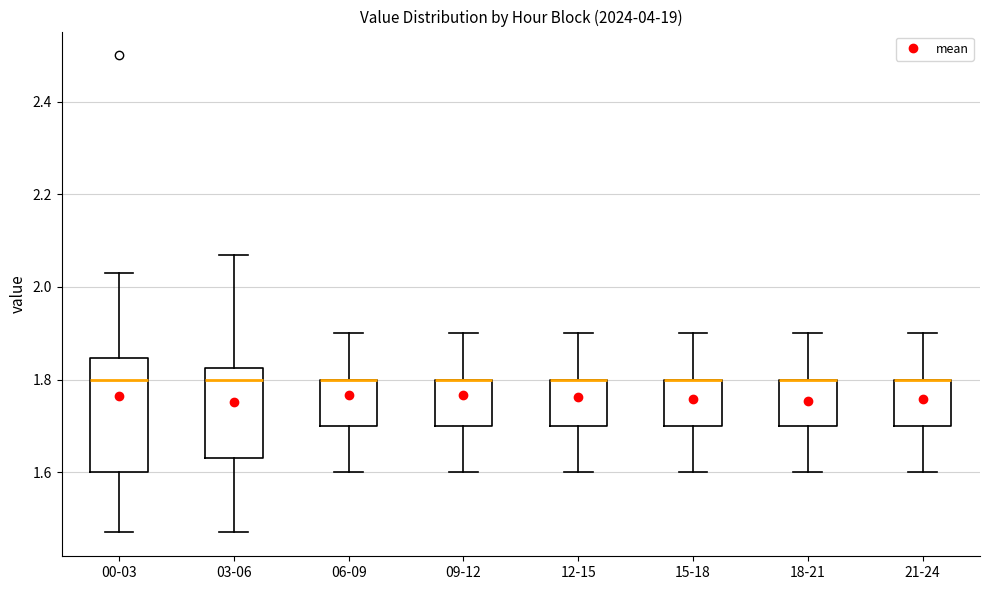

Reading left to right, read every box against the y-axis: the position of its median line, the range the box covers, and the ends of its whiskers. The values are not printed on the chart, so give them approximately, as read against the axis.

00-03: median 1.80, box 1.60 to 1.84, whiskers 1.48 to 2.04
03-06: median 1.80, box 1.64 to 1.82, whiskers 1.48 to 2.08
06-09: median 1.80 (drawn on the box's upper edge), box 1.70 to 1.80, whiskers 1.60 to 1.90
09-12: median 1.80 (drawn on the box's upper edge), box 1.70 to 1.80, whiskers 1.60 to 1.90
12-15: median 1.80 (drawn on the box's upper edge), box 1.70 to 1.80, whiskers 1.60 to 1.90
15-18: median 1.80 (drawn on the box's upper edge), box 1.70 to 1.80, whiskers 1.60 to 1.90
18-21: median 1.80 (drawn on the box's upper edge), box 1.70 to 1.80, whiskers 1.60 to 1.90
21-24: median 1.80 (drawn on the box's upper edge), box 1.70 to 1.80, whiskers 1.60 to 1.90